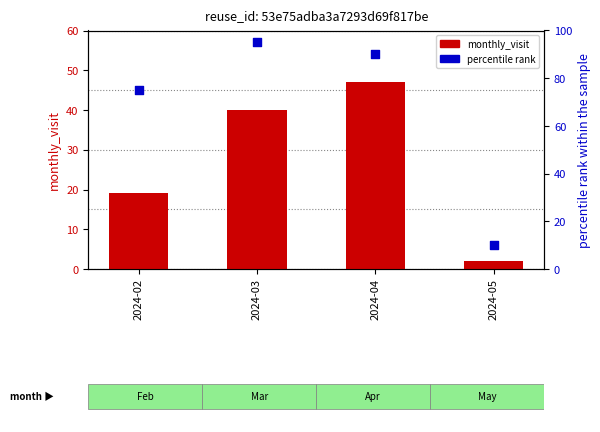

At which category is the sum across all series the highest?

2024-04